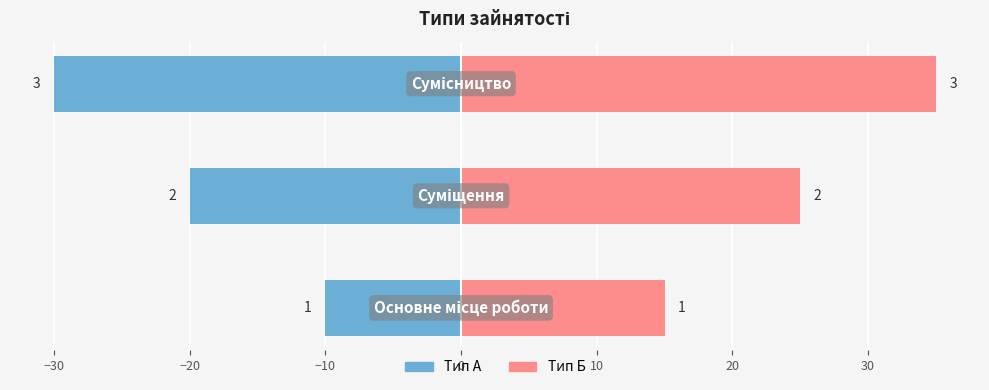

What is the approximate value of Ідентифікатор (ліво) at −30, to the nearest 5?

-20